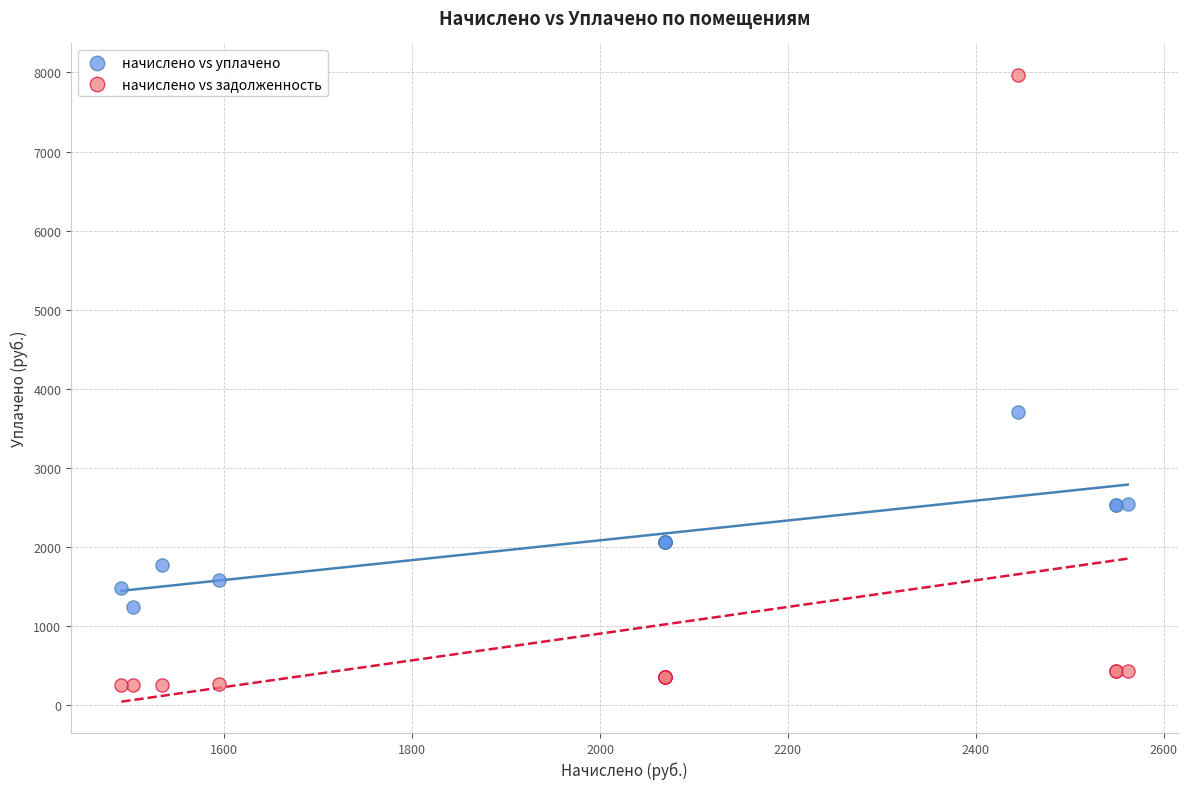

Which series contains the lowest Y value?

начислено vs задолженность